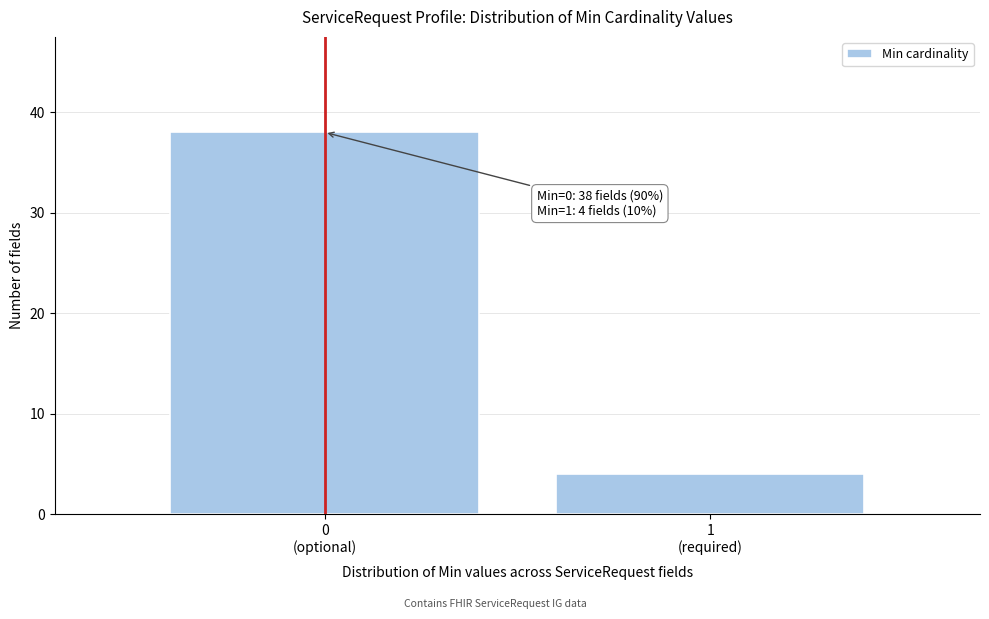

Reading left to right, list all the values displayed in this chart.

38	4